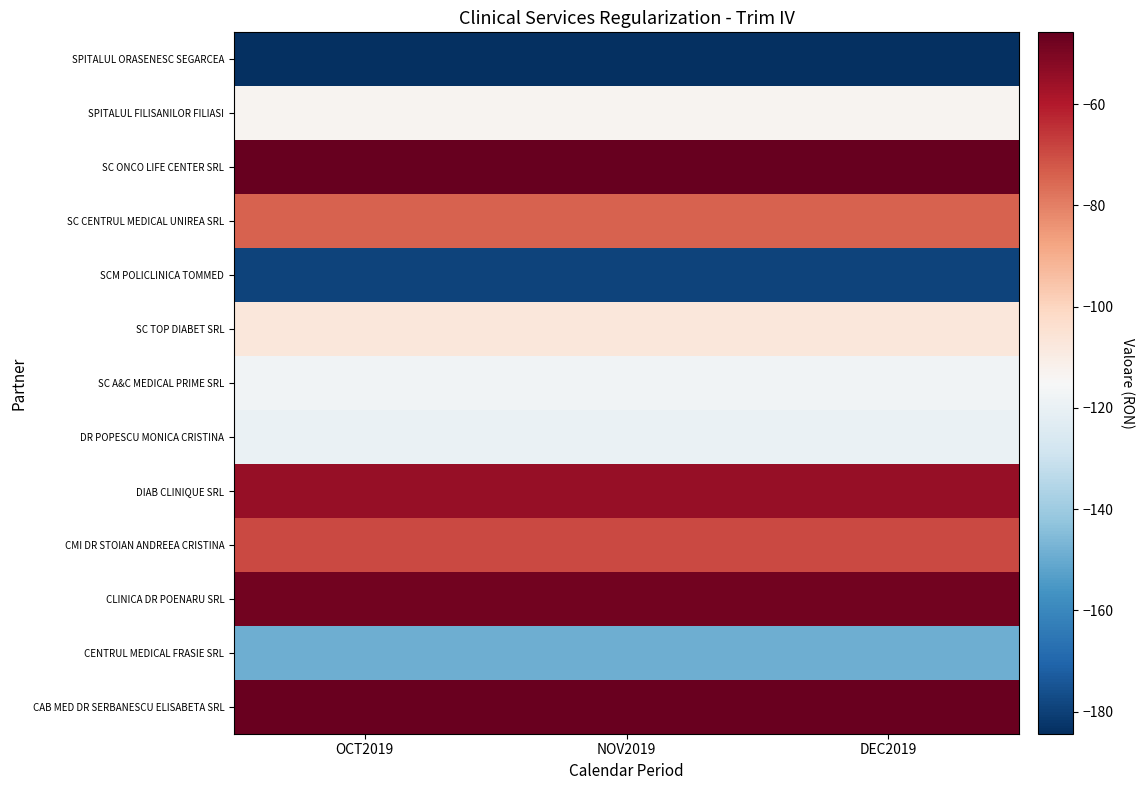

At which category does the chart reach its minimum across all series?

OCT2019